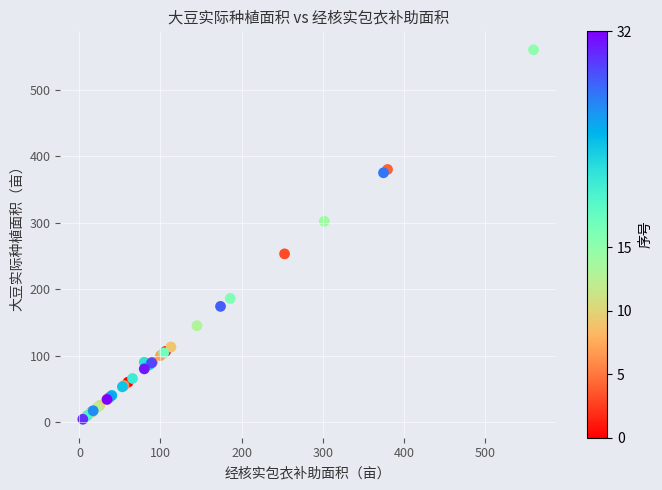

What Y value in the scatter plot is closest to 282?

302.0